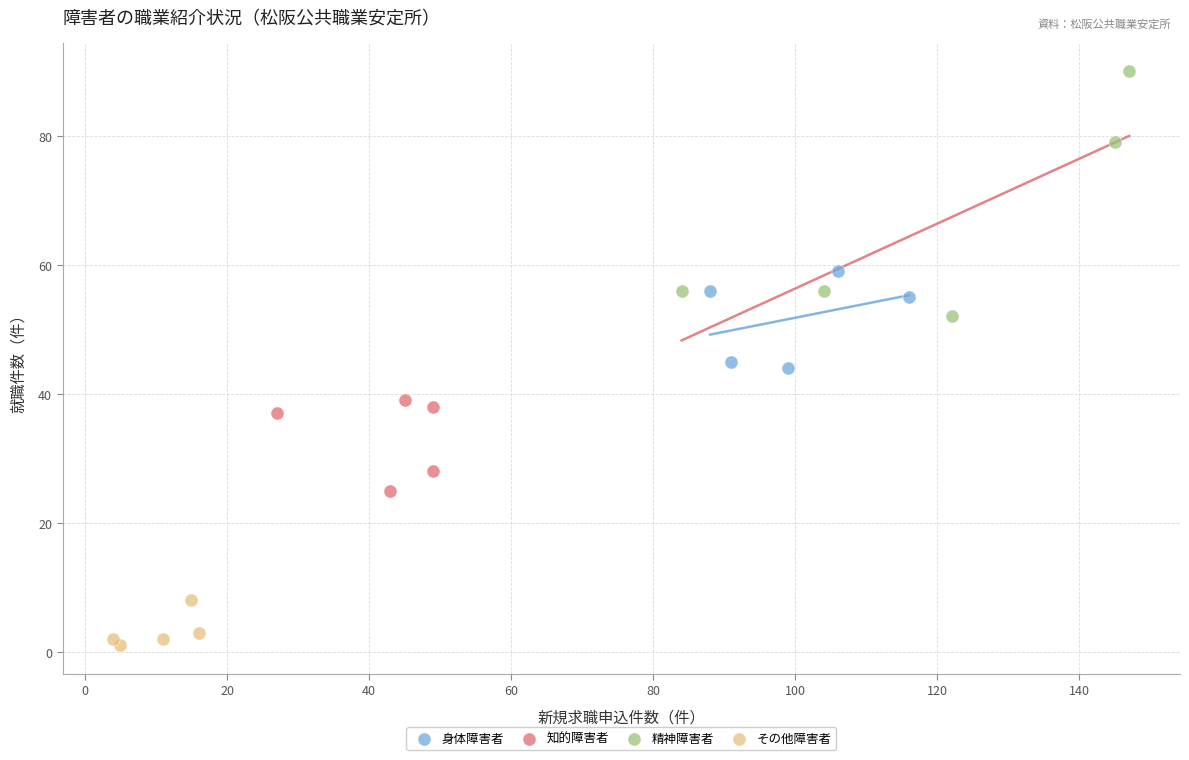

Which series reaches the minimum Y coordinate?

その他障害者